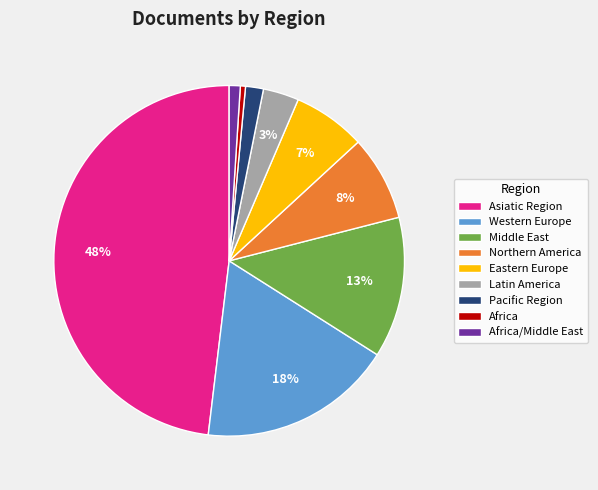

Do Eastern Europe and Northern America together represent more than half of the pie?

No